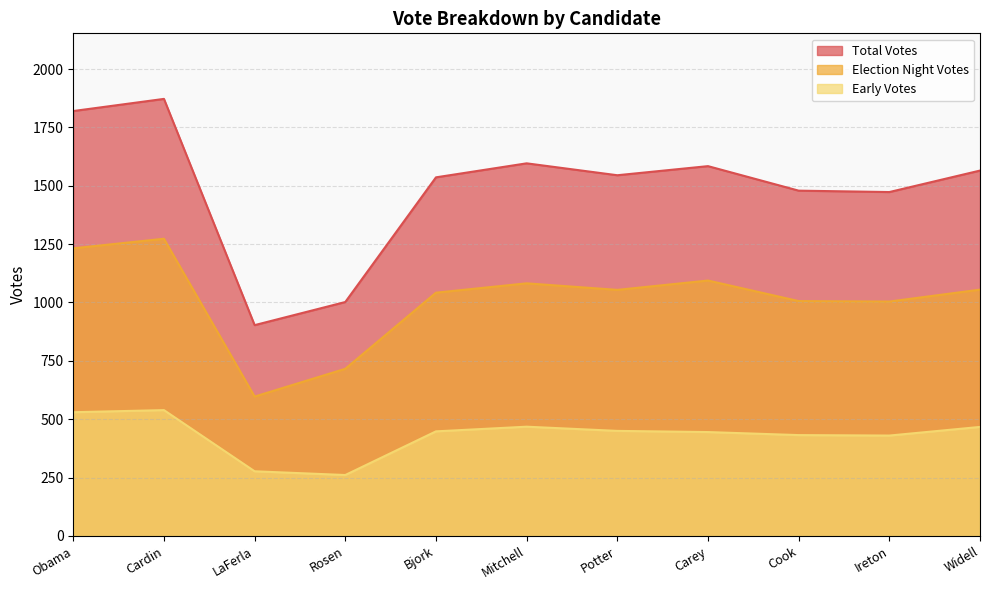

At which category does Election Night Votes reach its first local valley?

LaFerla